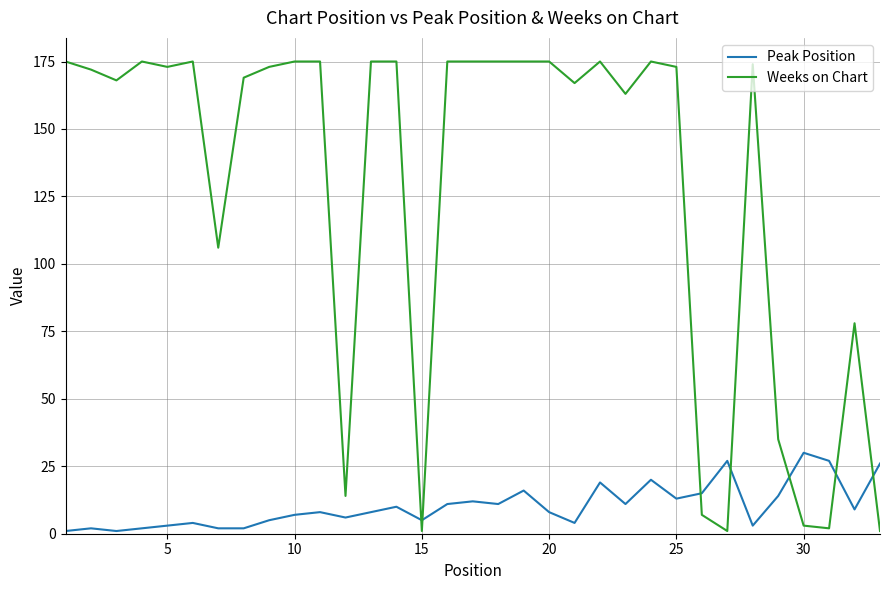

Is this an area chart (filled region under the line)?

No